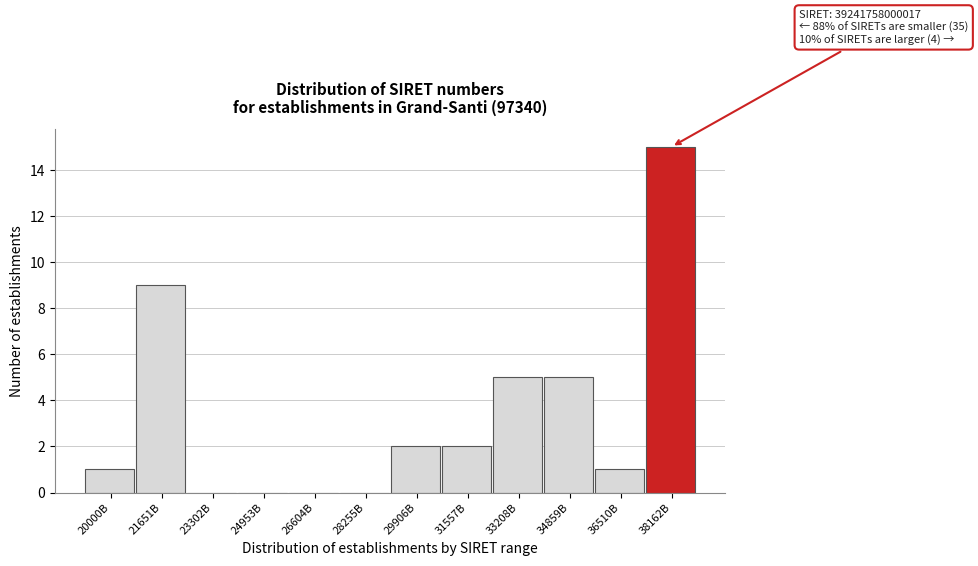

Reading left to right, transcribe all the data shown in this chart.

20000B=1	21651B=9	23302B=0	24953B=0	26604B=0	28255B=0	29906B=2	31557B=2	33208B=5	34859B=5	36510B=1	38162B=15